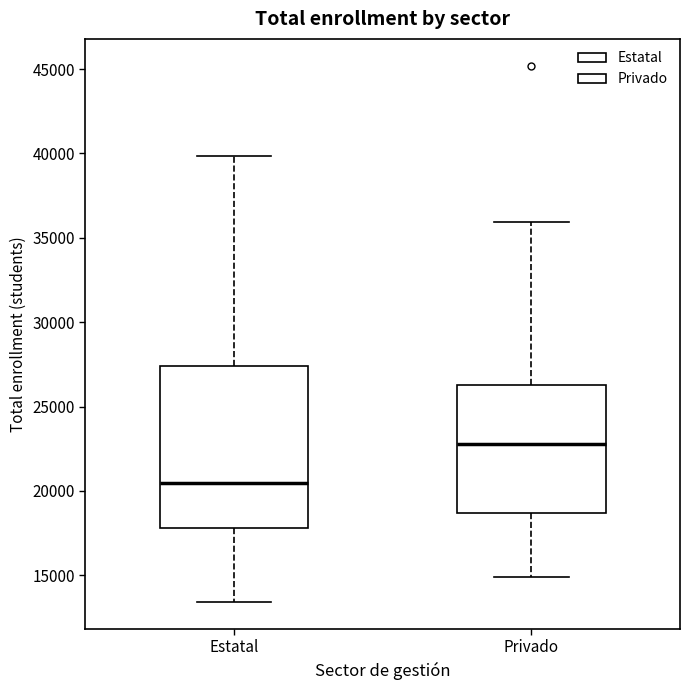

Reading left to right, read every box against the y-axis: the position of its median line, the range the box covers, and the ends of its whiskers. The values are not printed on the chart, so give them approximately, as read against the axis.

Estatal: median 20500, box 18000 to 27500, whiskers 13500 to 40000
Privado: median 23000, box 18500 to 26500, whiskers 15000 to 36000